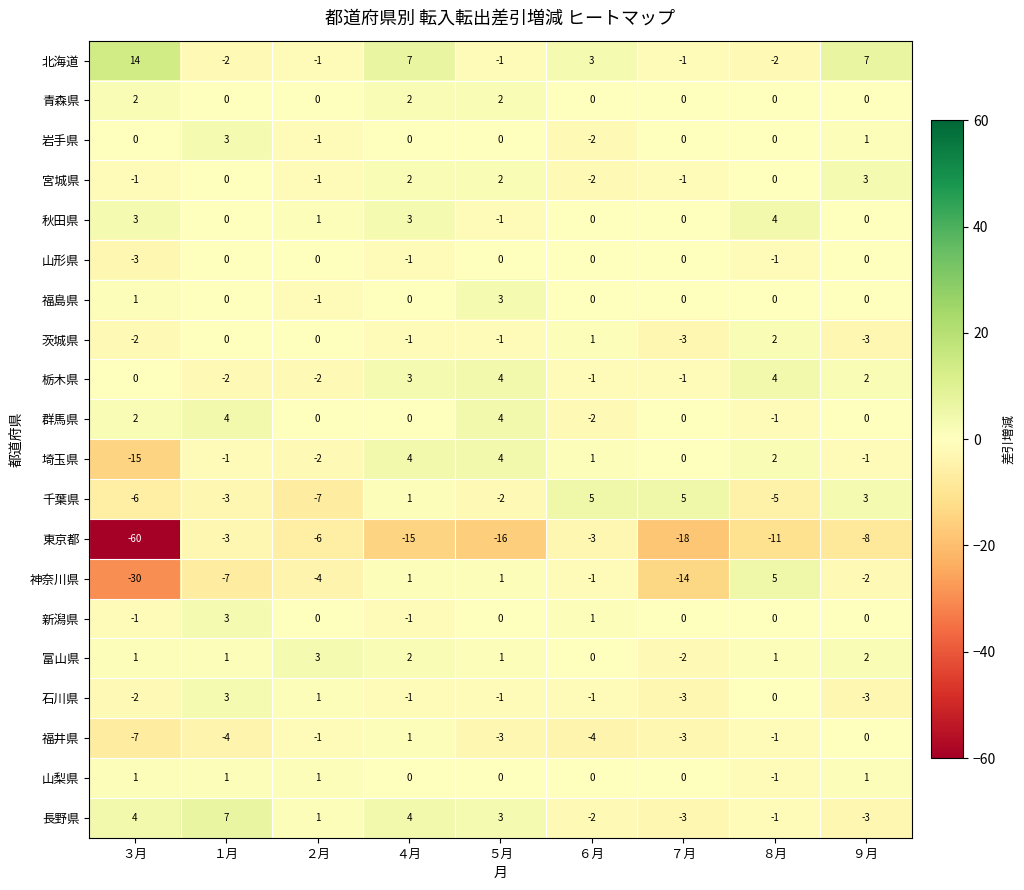

Which series has the largest range (max minus min)?

東京都